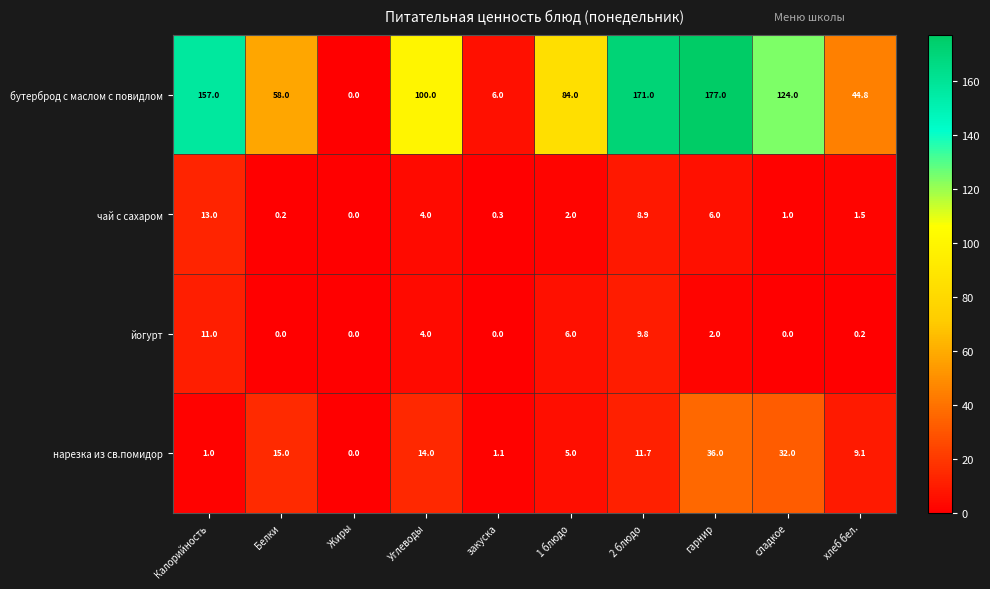

Is it true that бутерброд с маслом с повидлом equals 84.2 at сладкое?

False